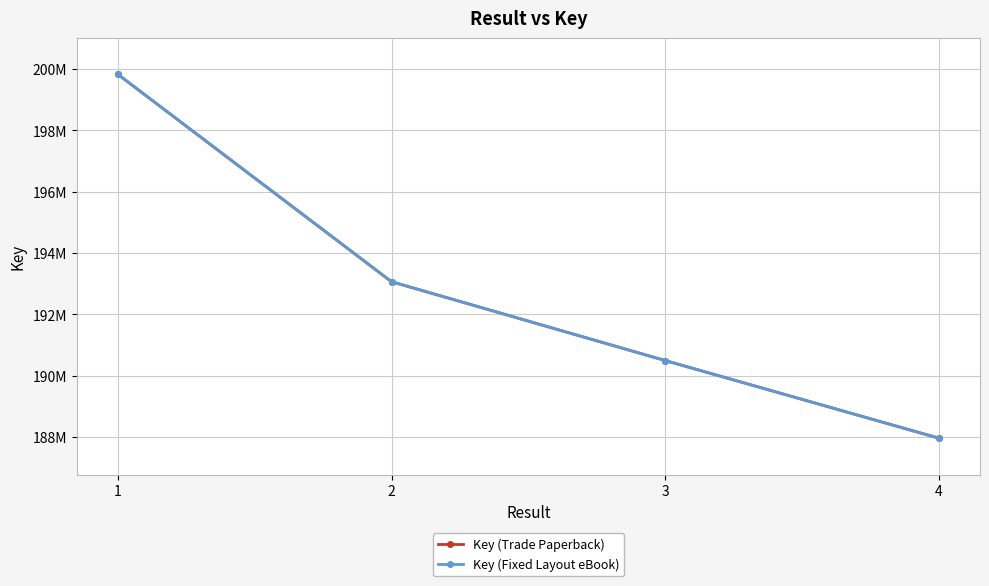

True or false: Key (Trade Paperback) and Key (Fixed Layout eBook) cross at least once.

False